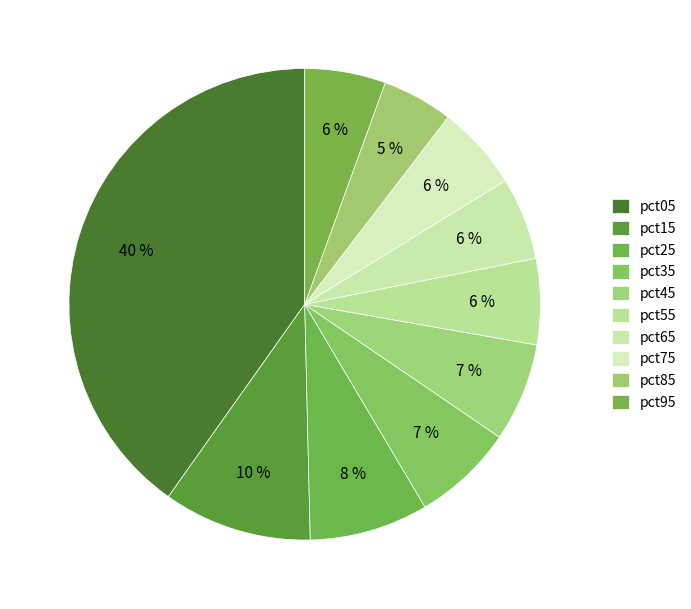

Is pct15 the majority of the pie?

No